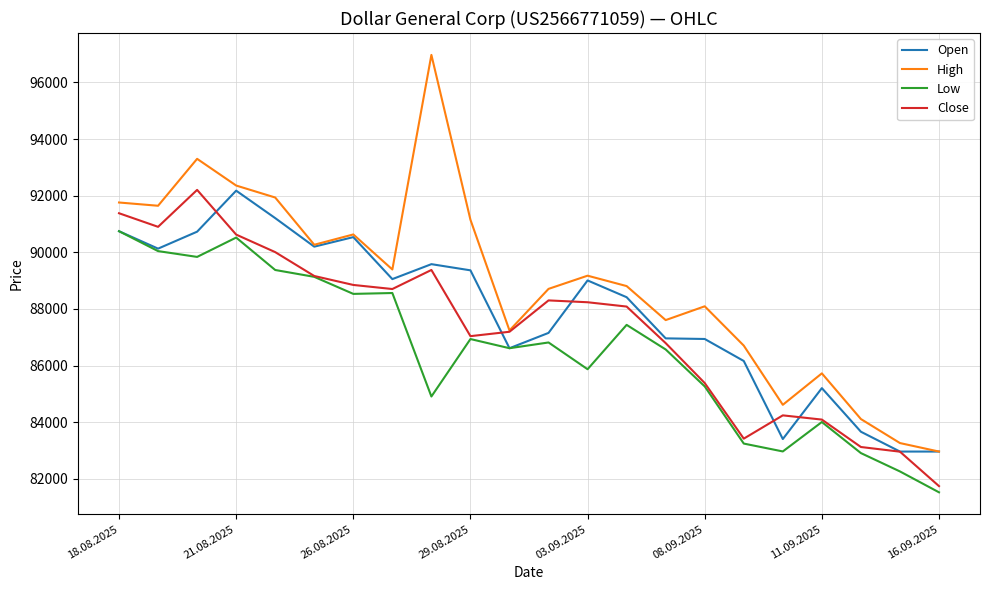

What is the lowest value of the Close series?

81745